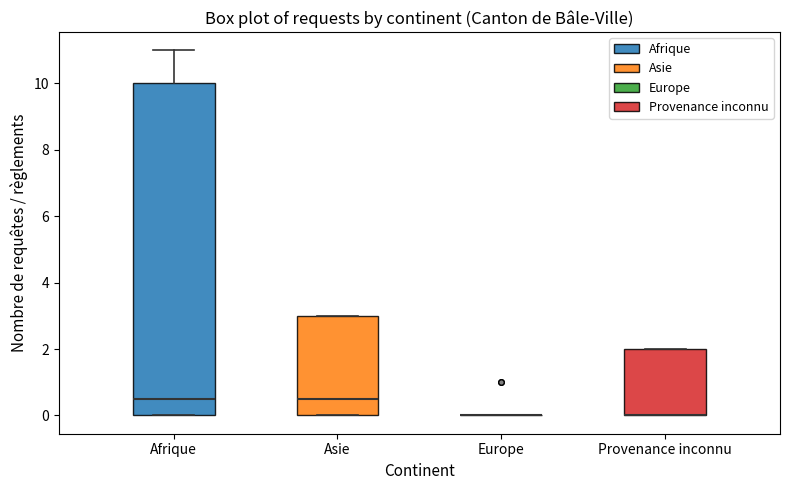

Reading left to right, read every box against the y-axis: the position of its median line, the range the box covers, and the ends of its whiskers. The values are not printed on the chart, so give them approximately, as read against the axis.

Afrique: median 0.6, box 0.0 to 10.0, whiskers 0.0 to 11.0
Asie: median 0.6, box 0.0 to 3.0, whiskers 0.0 to 3.0
Europe: box collapsed to a line at 0.0, whiskers 0.0 to 0.0
Provenance inconnu: median 0.0 (drawn on the box's lower edge), box 0.0 to 2.0, whiskers 0.0 to 2.0